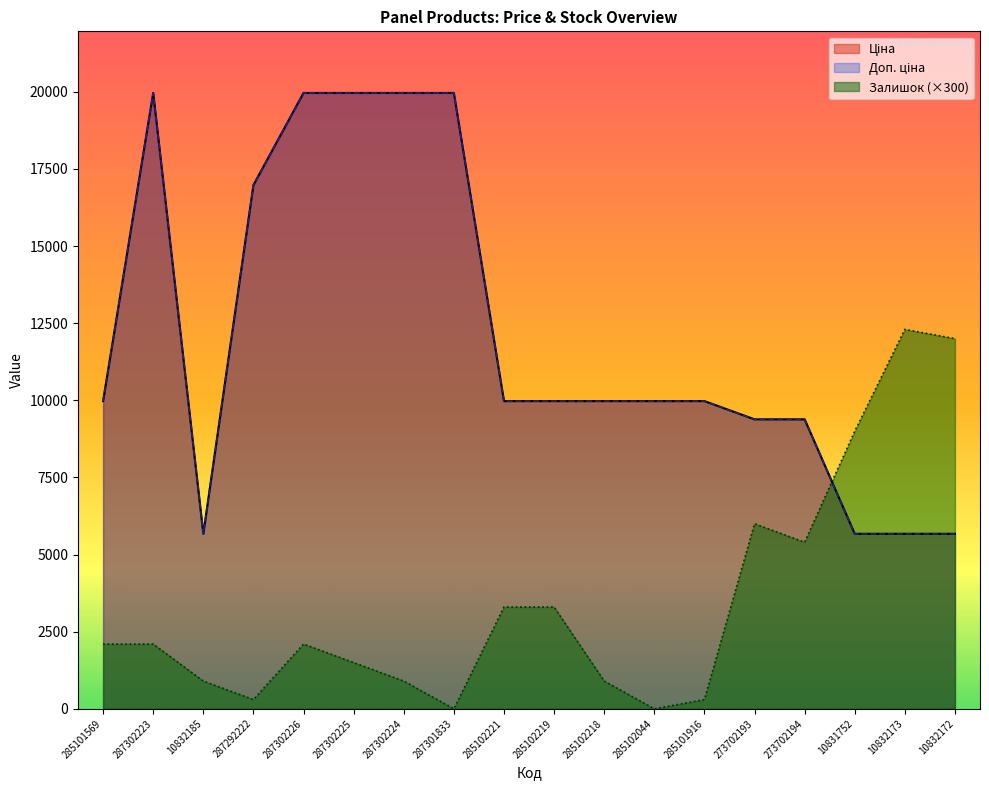

What is the sum of all Залишок values?

62400.0